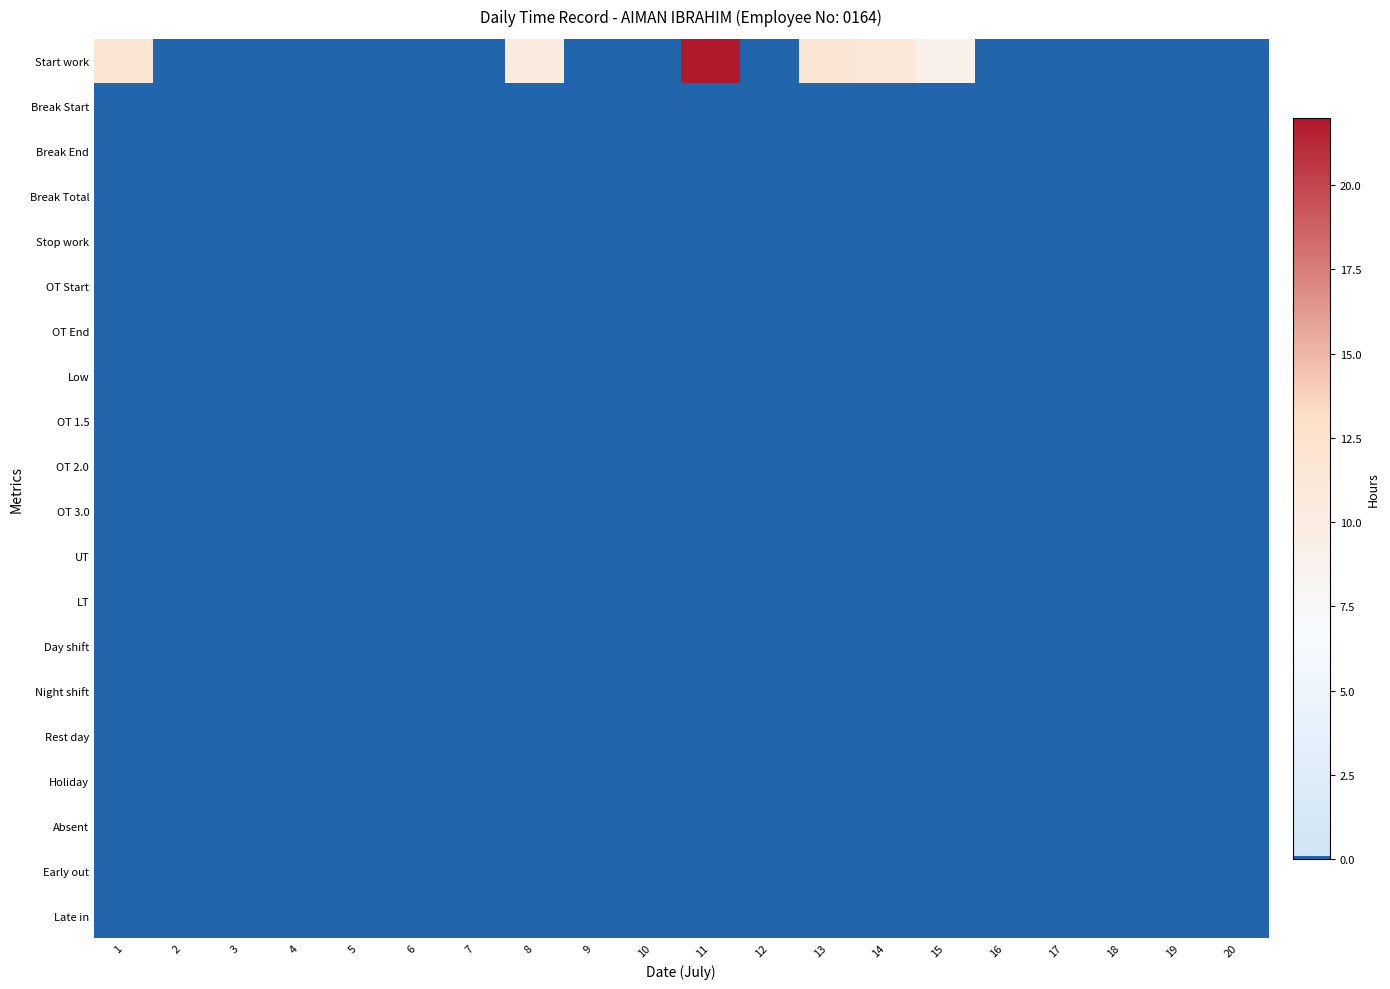

At which category does the chart reach its minimum across all series?

2